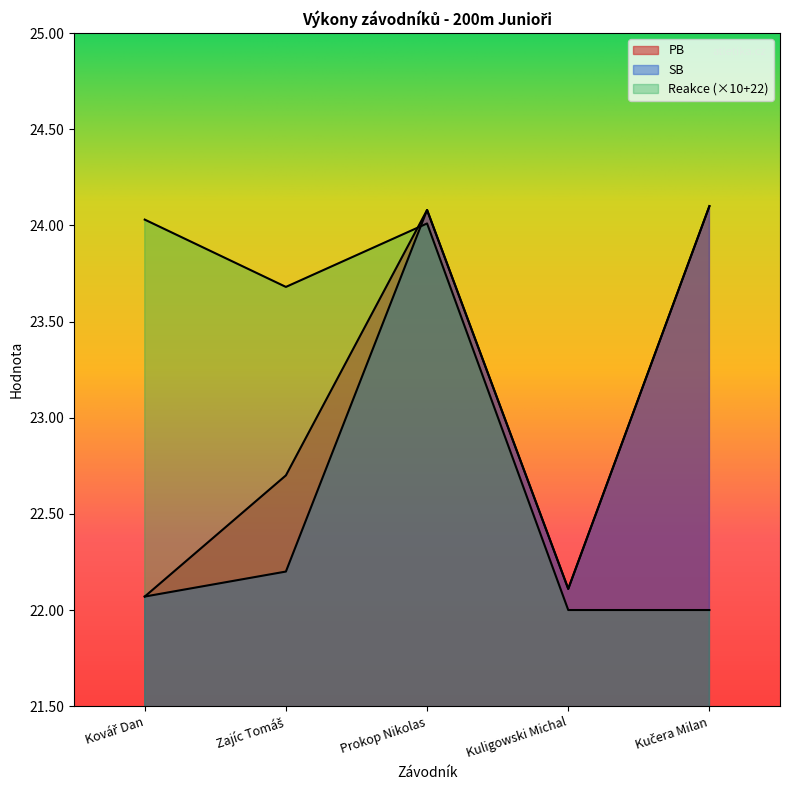

At which label does SB reach its minimum?

Kovář Dan